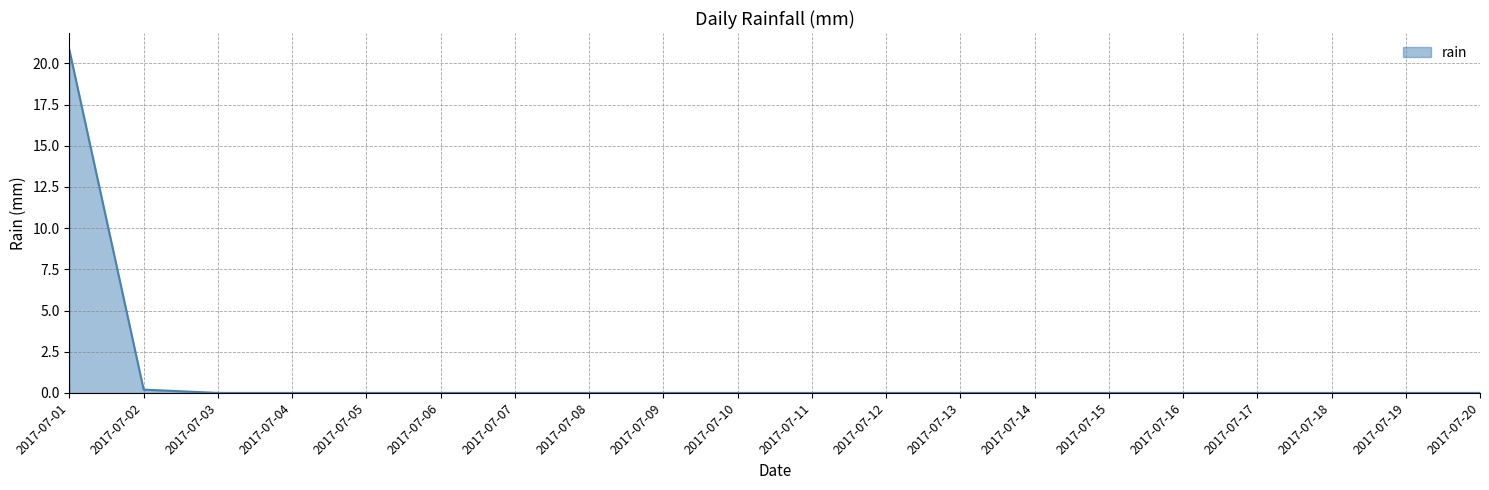

The value at 2017-07-14 is 0.0. True or false?

True